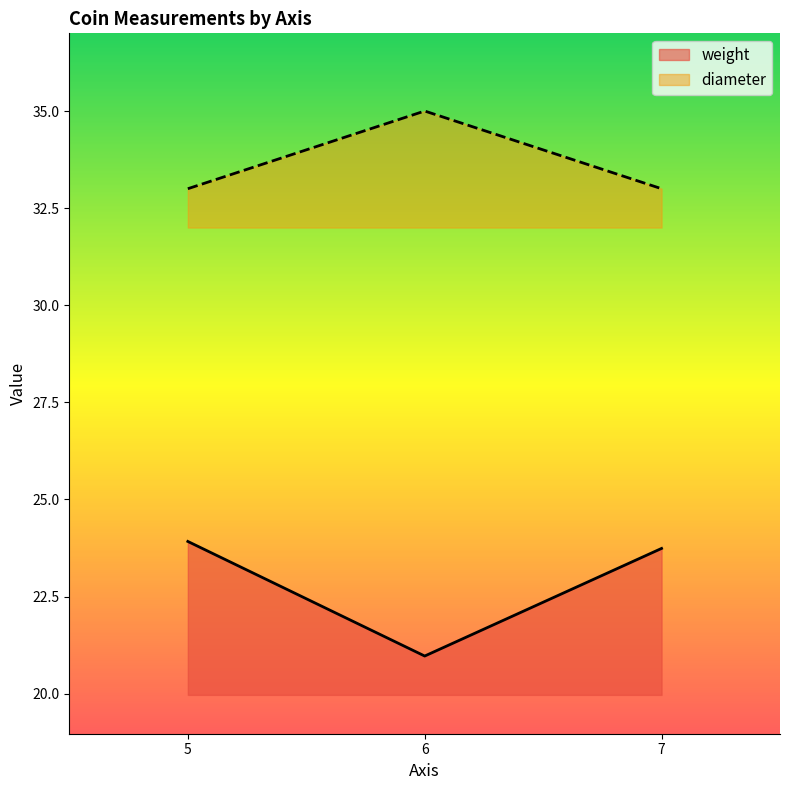

Reading left to right, extract all data points from this chart.

weight: 23.9	21.0	23.7
diameter: 33.0	35.0	33.0